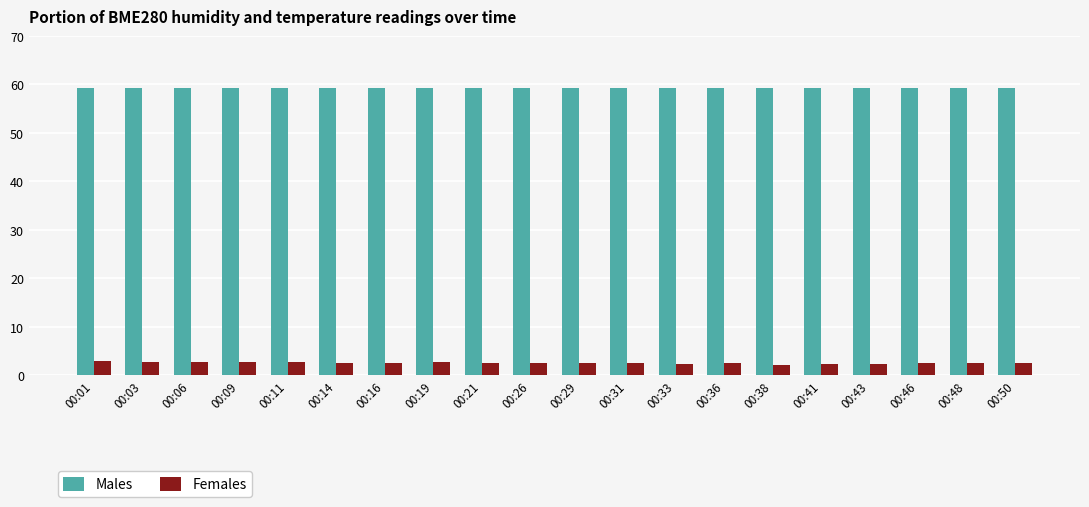

What is the sum of the Males values at 00:09 and 00:46?

118.6